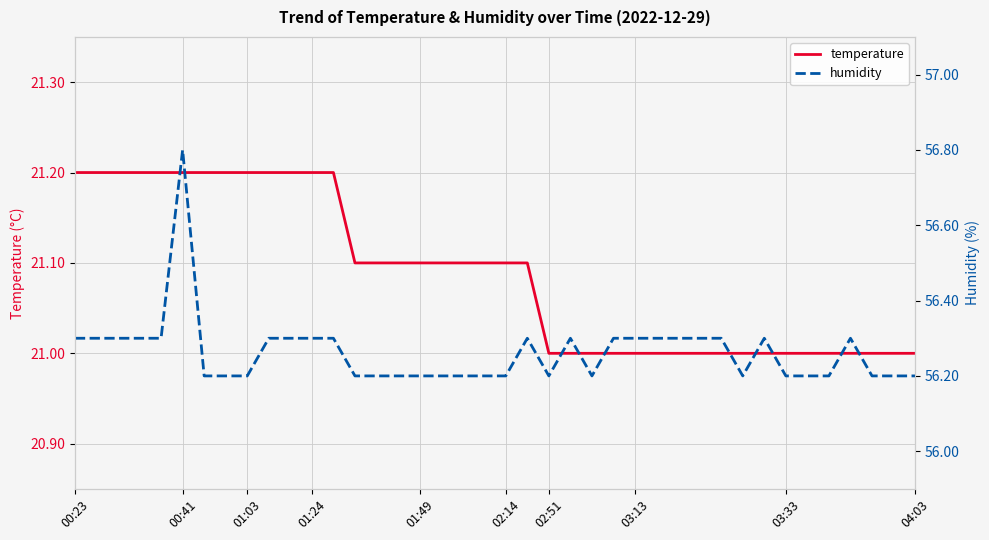

The value of temperature at 03:13 is 21.0. True or false?

True